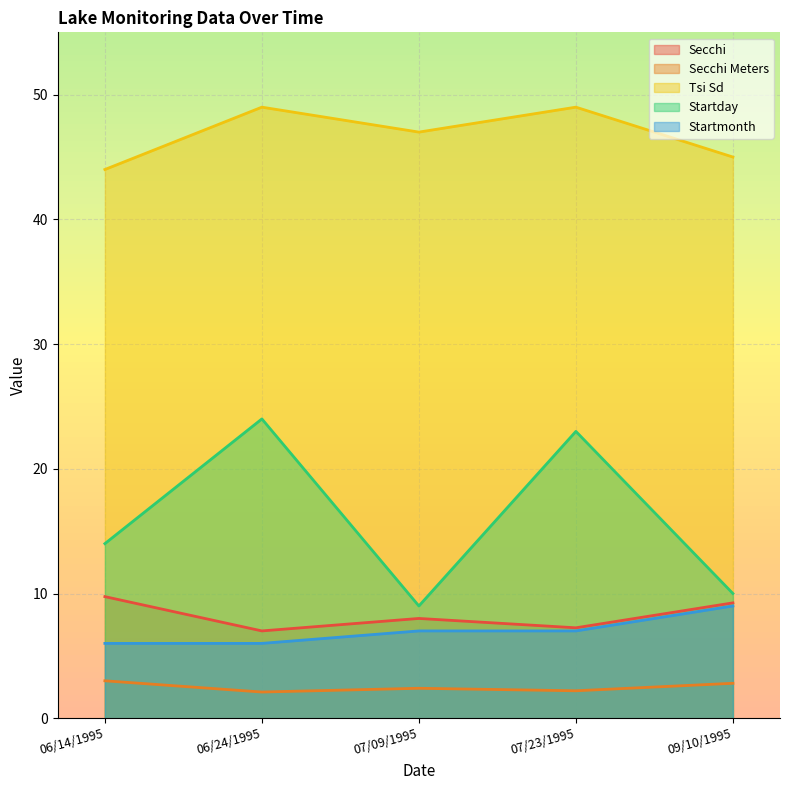

The value of Secchi Meters at 06/14/1995 is 4.7. True or false?

False